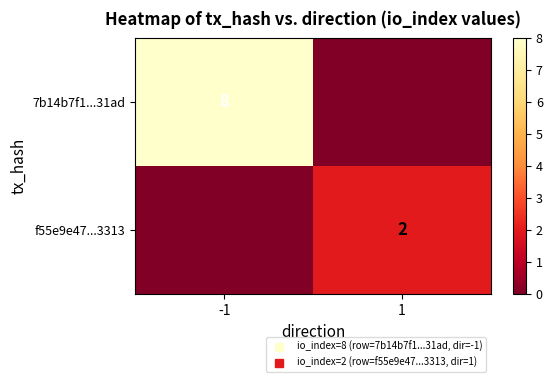

How many distinct data groups are displayed?

2